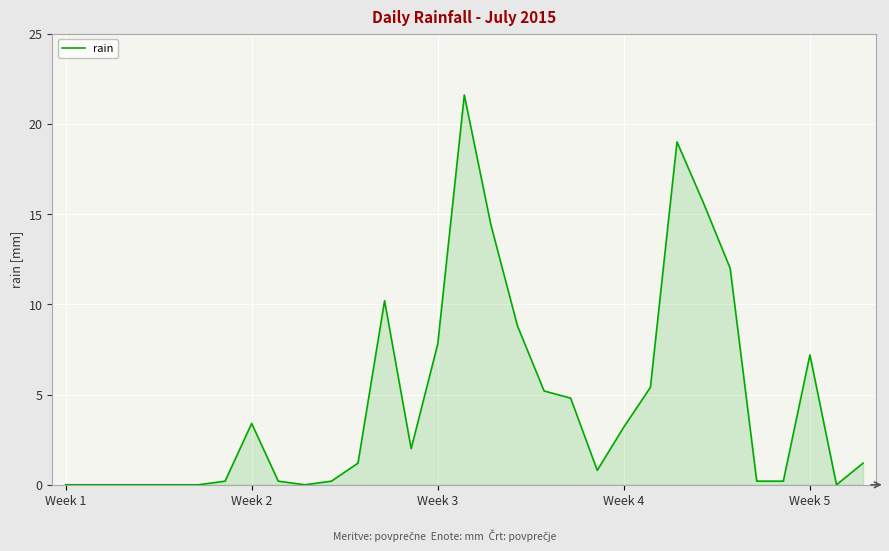

What is the greatest value displayed?

21.6